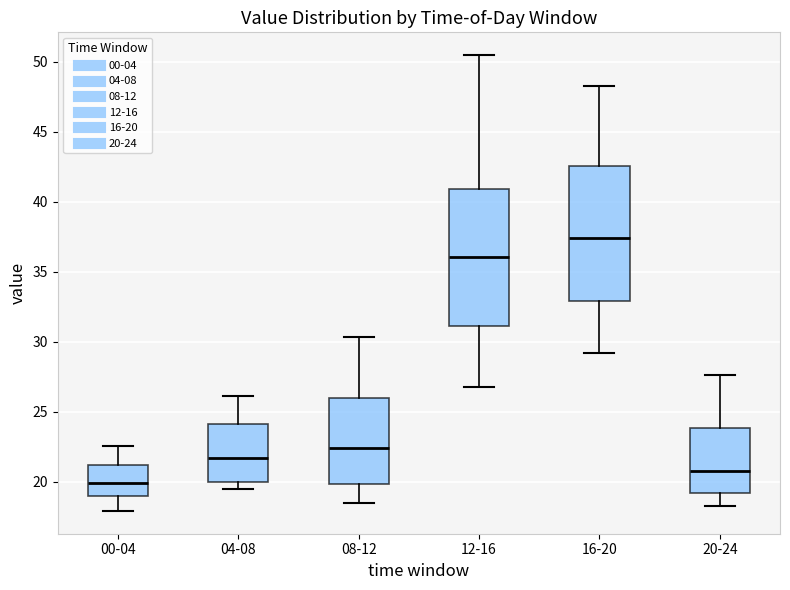

Which box's median line is the lowest?

00-04